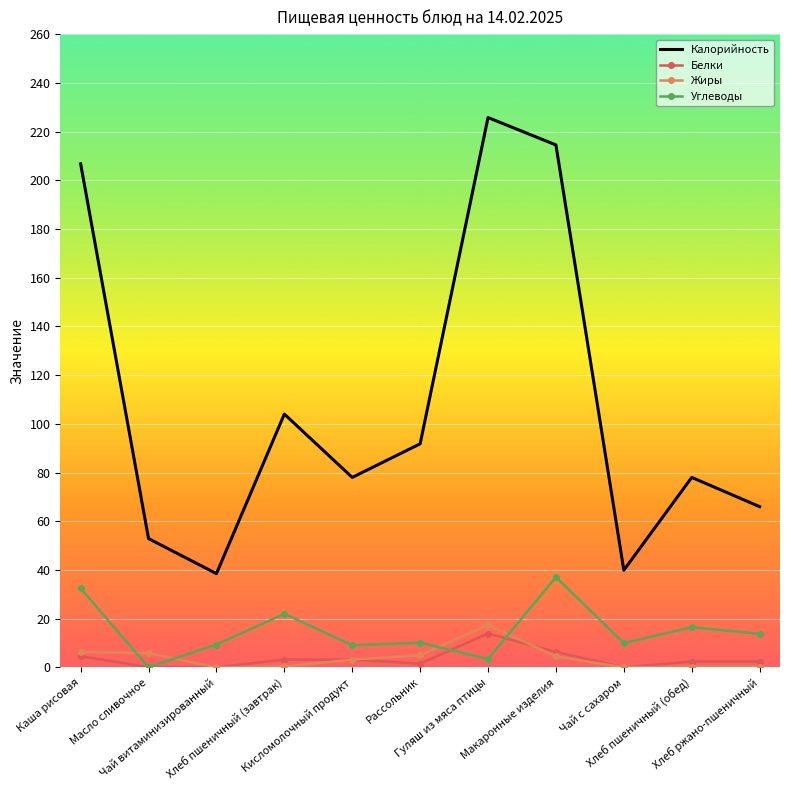

Between Хлеб пшеничный (завтрак) and Макаронные изделия, which series saw the biggest shift?

Калорийность